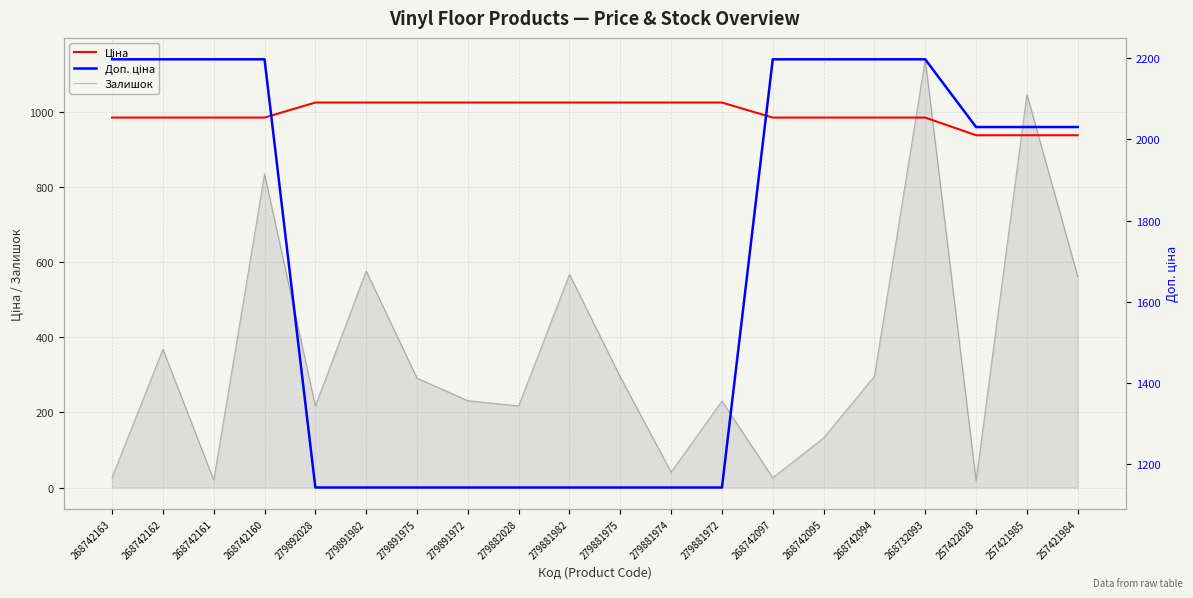

Reading right to left, list all the values displayed in this chart.

Ціна: 257421984=937.0	257421985=937.0	257422028=937.0	268732093=984.0	268742094=984.0	268742095=984.0	268742097=984.0	279881972=1024.0	279881974=1024.0	279881975=1024.0	279881982=1024.0	279882028=1024.0	279891972=1024.0	279891975=1024.0	279891982=1024.0	279892028=1024.0	268742160=984.0	268742161=984.0	268742162=984.0	268742163=984.0
Залишок: 257421984=562.0	257421985=1046.0	257422028=18.0	268732093=1139.0	268742094=296.0	268742095=132.0	268742097=26.0	279881972=230.0	279881974=41.0	279881975=294.0	279881982=567.0	279882028=217.0	279891972=231.0	279891975=291.0	279891982=576.0	279892028=217.0	268742160=834.0	268742161=20.0	268742162=368.0	268742163=27.0
Доп. ціна: 257421984=2030.5	257421985=2030.5	257422028=2030.5	268732093=2197.3	268742094=2197.3	268742095=2197.3	268742097=2197.3	279881972=1142.8	279881974=1142.8	279881975=1142.8	279881982=1142.8	279882028=1142.8	279891972=1142.8	279891975=1142.8	279891982=1142.8	279892028=1142.8	268742160=2197.3	268742161=2197.3	268742162=2197.3	268742163=2197.3